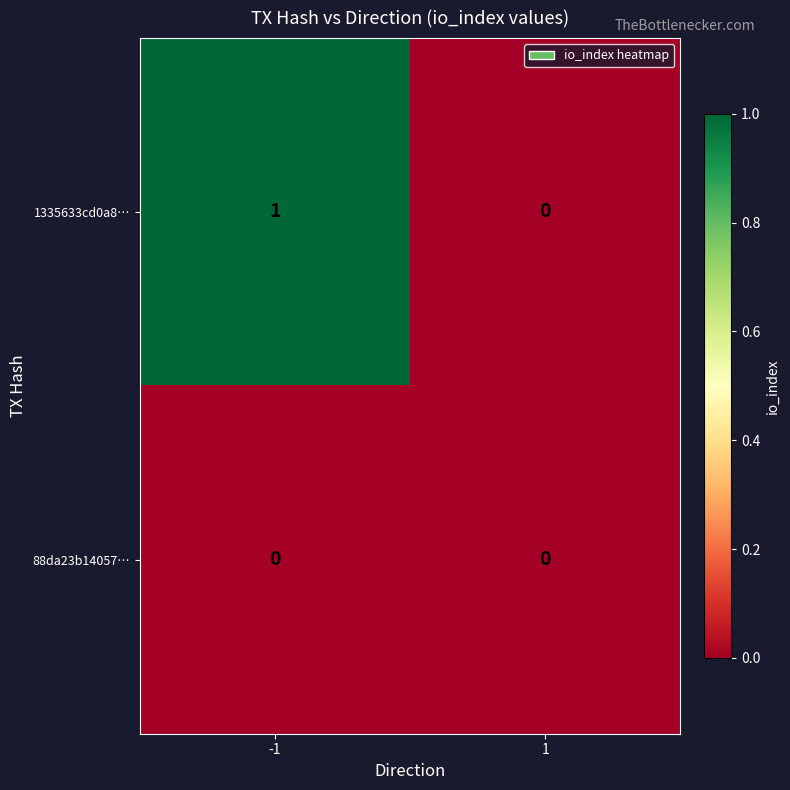

At which category is the sum across all series the highest?

-1